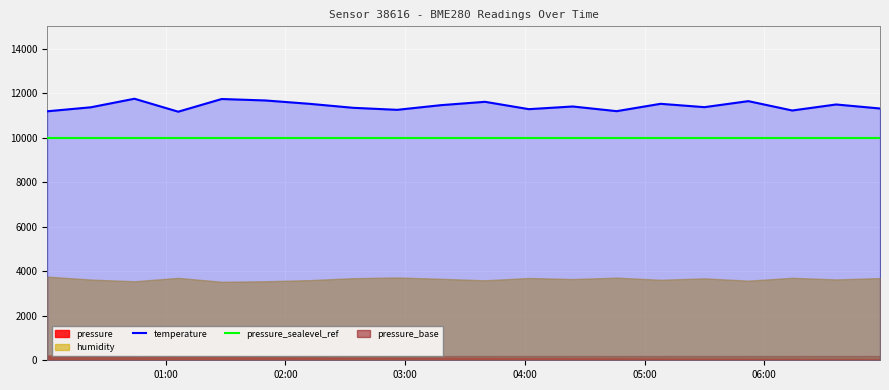

What is the minimum value for pressure_sealevel_ref?

10000.0